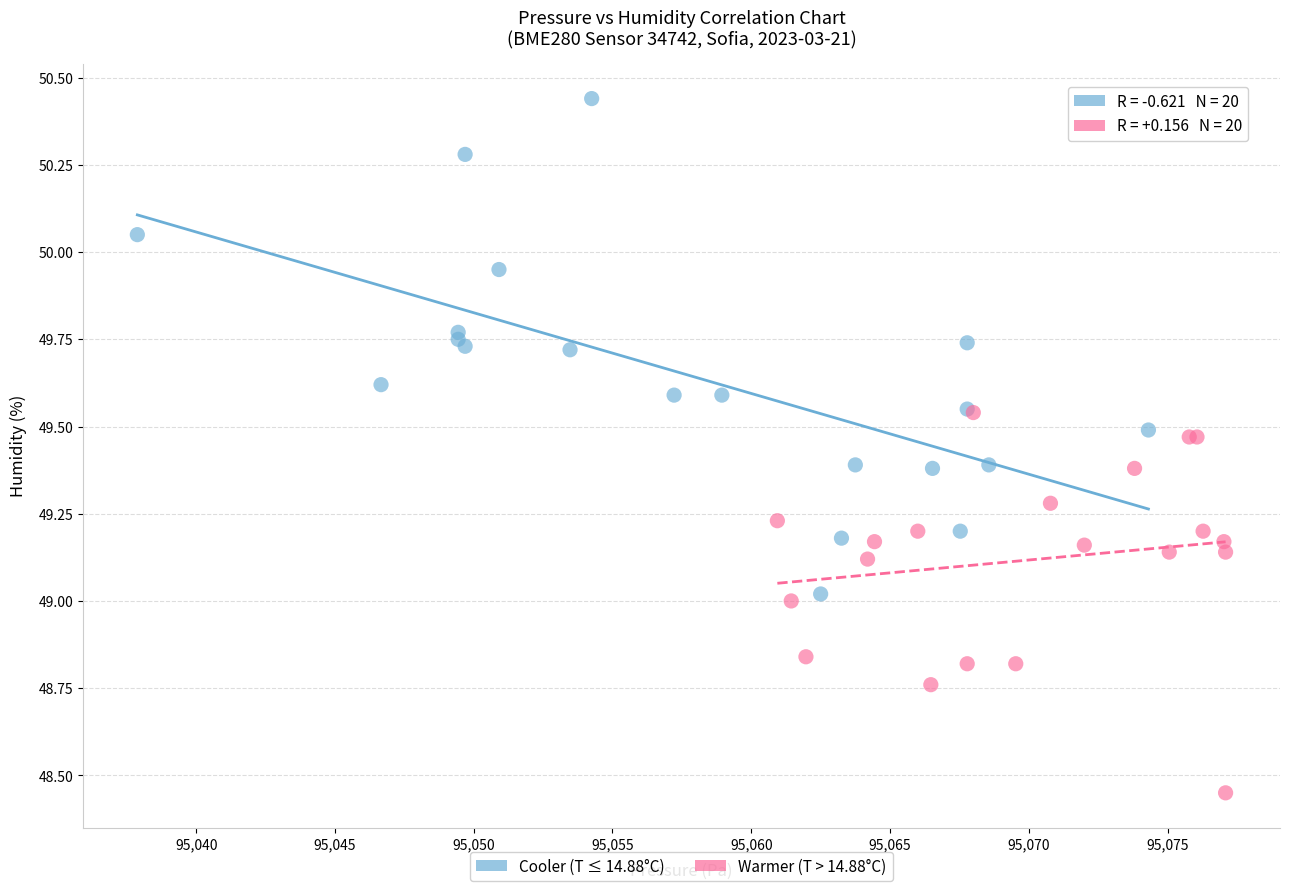

What are all the series names shown in the legend?

Cooler (T ≤ 14.88°C), Warmer (T > 14.88°C)